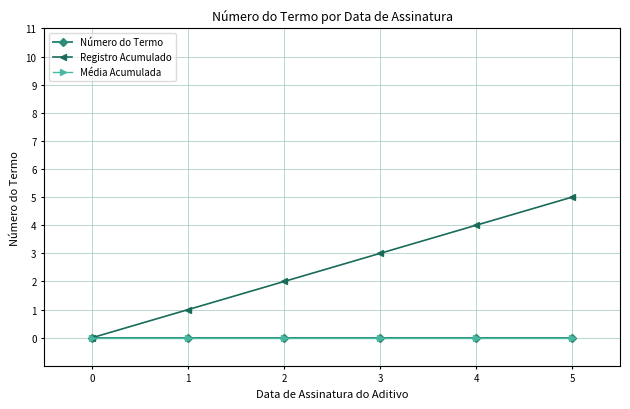

True or false: Número do Termo and Registro Acumulado intersect in this chart.

False